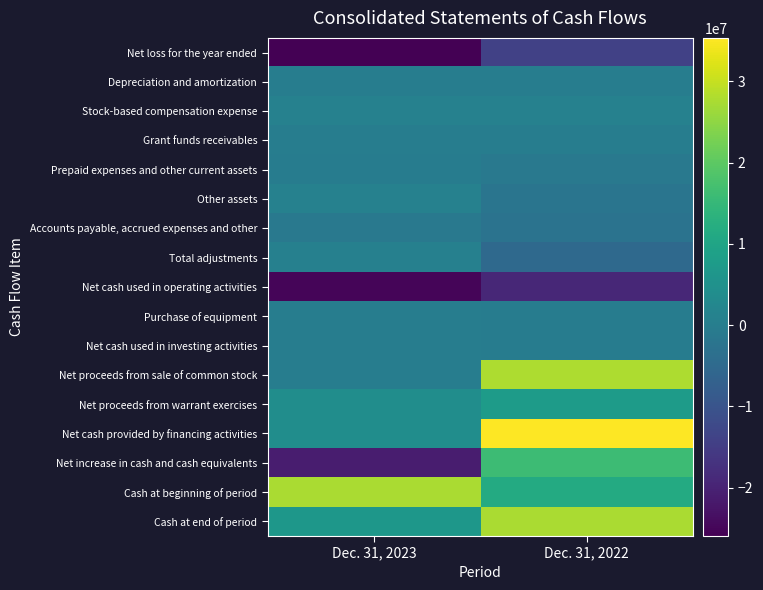

At which category is the sum across all series the highest?

Dec. 31, 2022